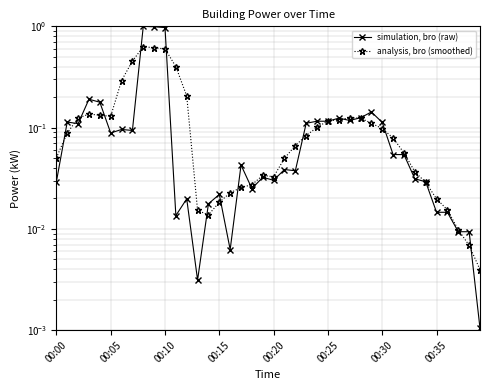

What are all the series names shown in the legend?

simulation, bro (raw), analysis, bro (smoothed)